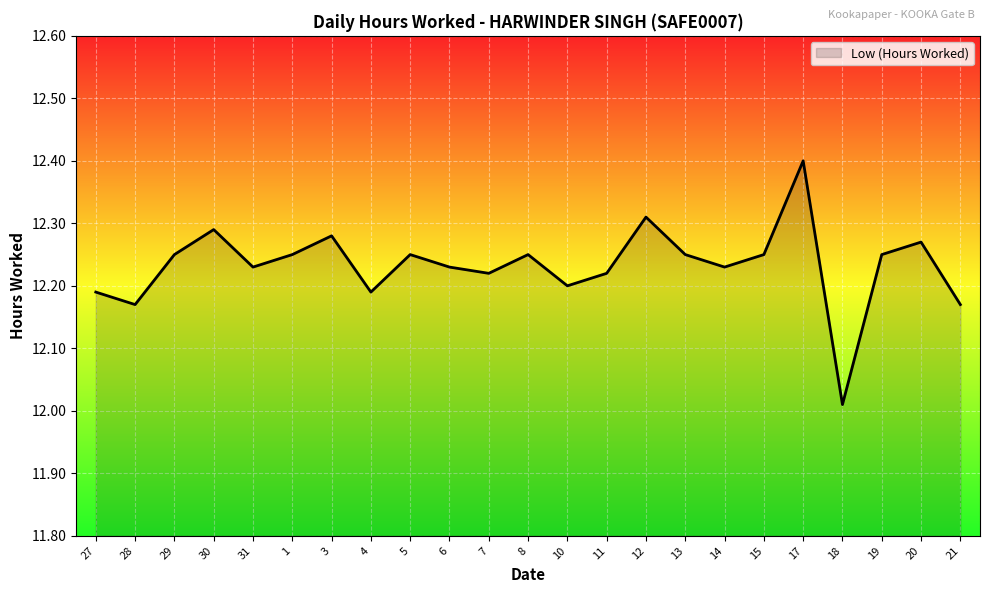

What position from the right is 30?

20